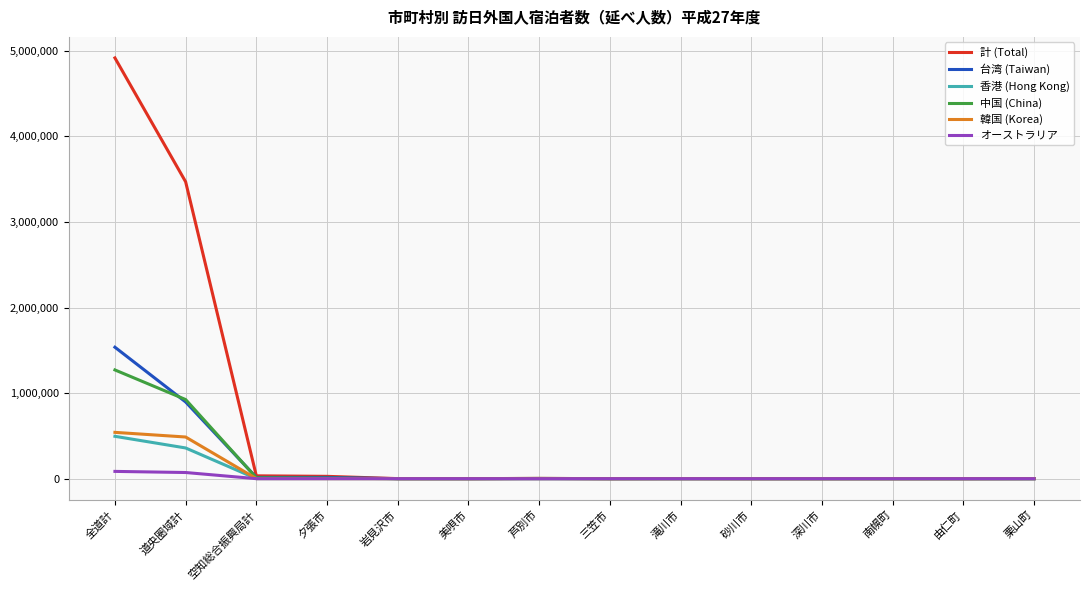

Is the value of 台湾 (Taiwan) at 全道計 greater than the value of 香港 (Hong Kong) at 砂川市?

Yes